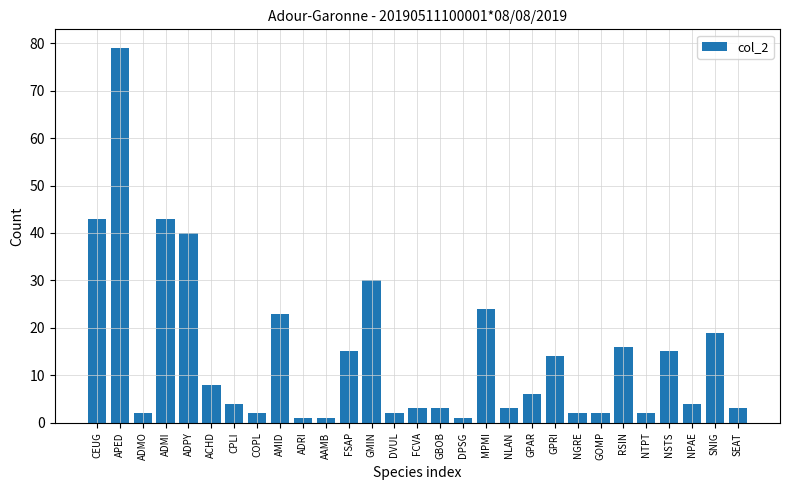

What is the change in value from CPLI to NSTS?

+11